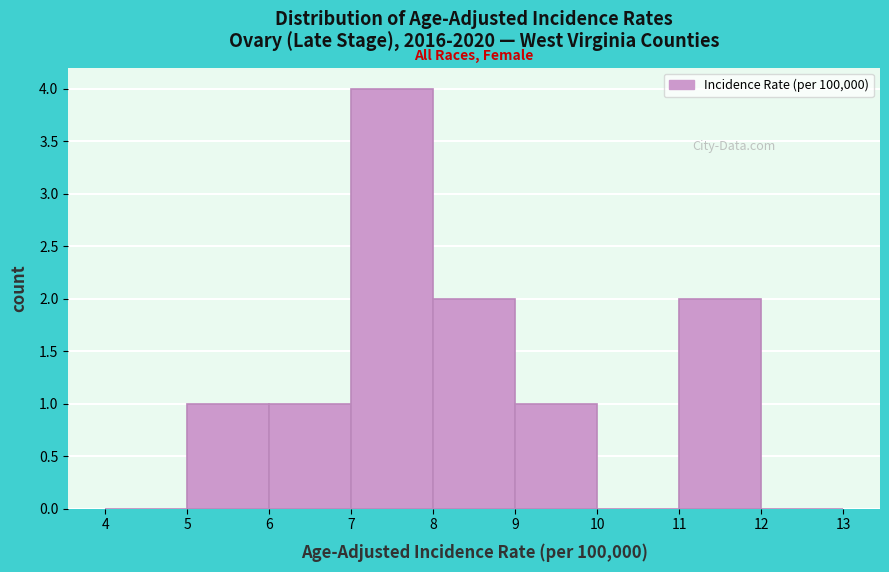

Over which range of the x-axis is the bar tallest?

7 to 8